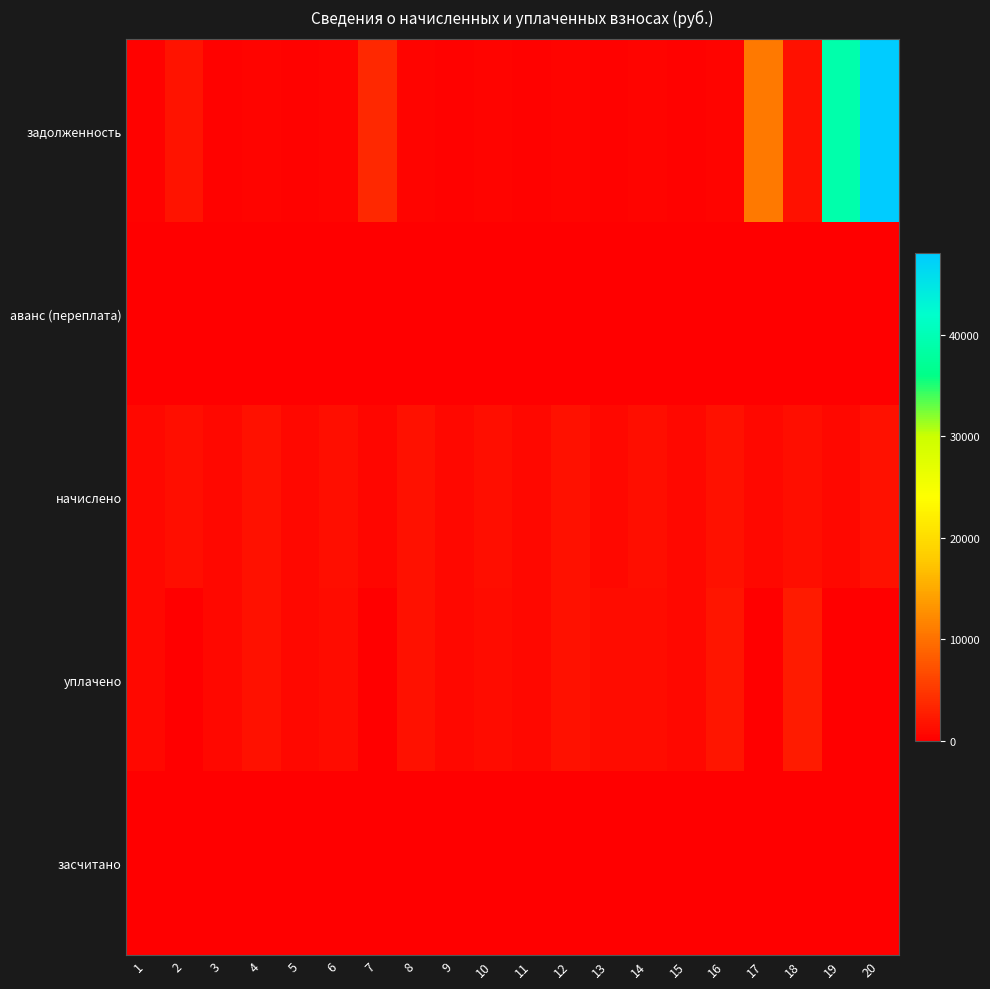

Which series changed the most between 10 and 11?

начислено